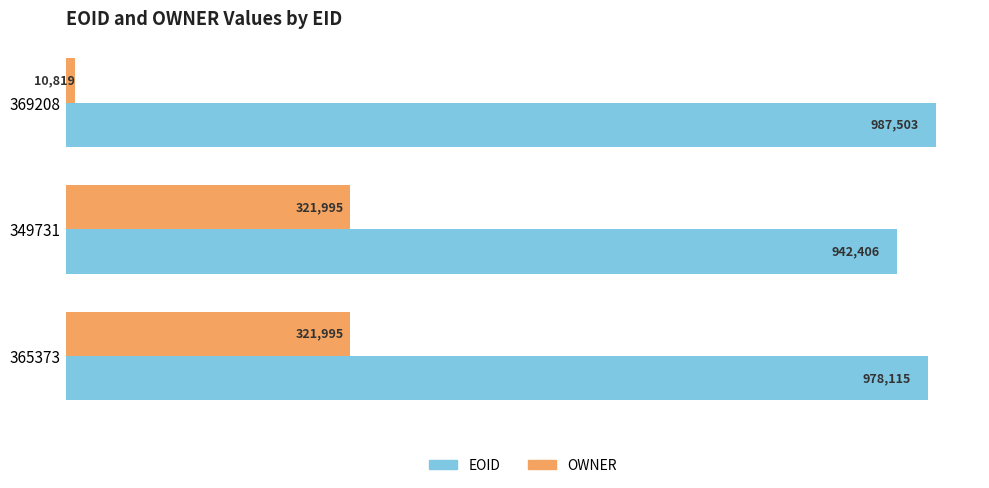

What are all the series names shown in the legend?

EOID, OWNER